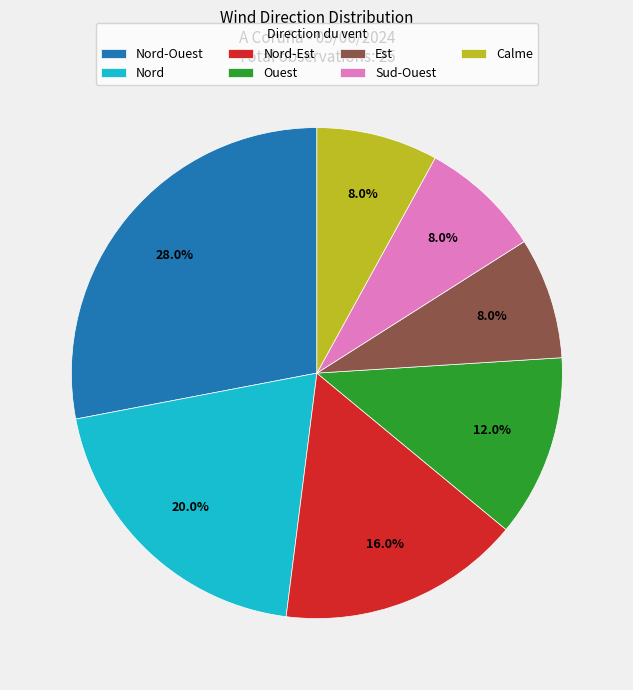

To the nearest percent, what percentage of the pie is Ouest?

12%